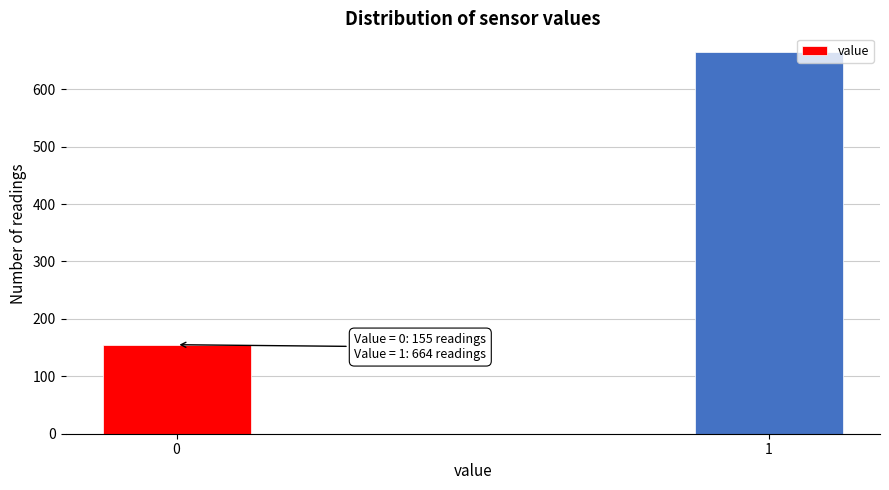

Reading left to right, list all the values displayed in this chart.

0=155	1=664